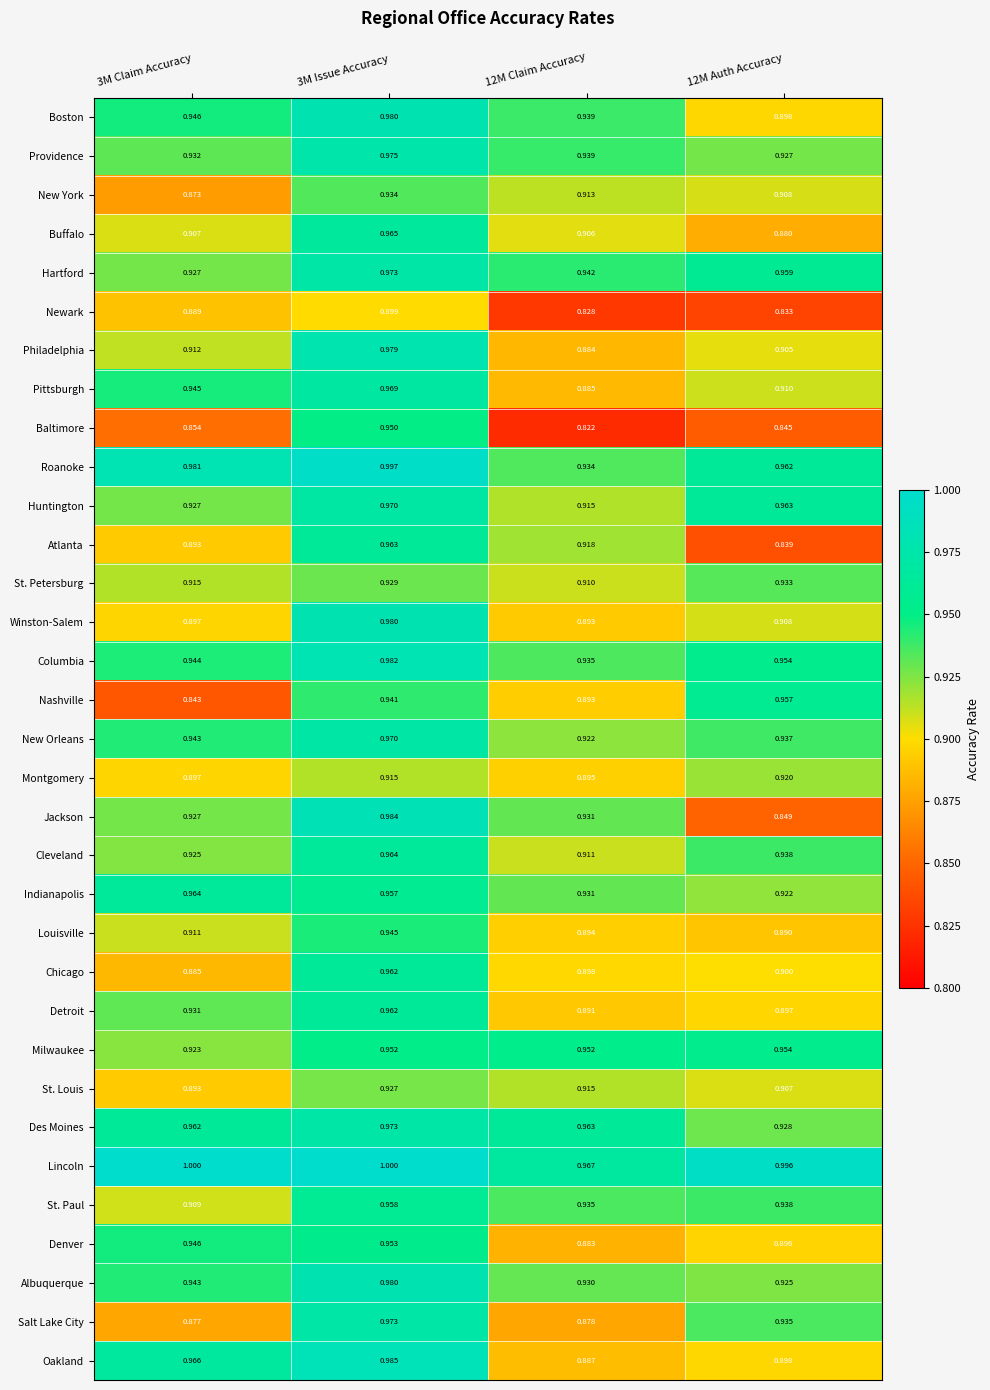

Which series has the largest total across all categories?

Lincoln